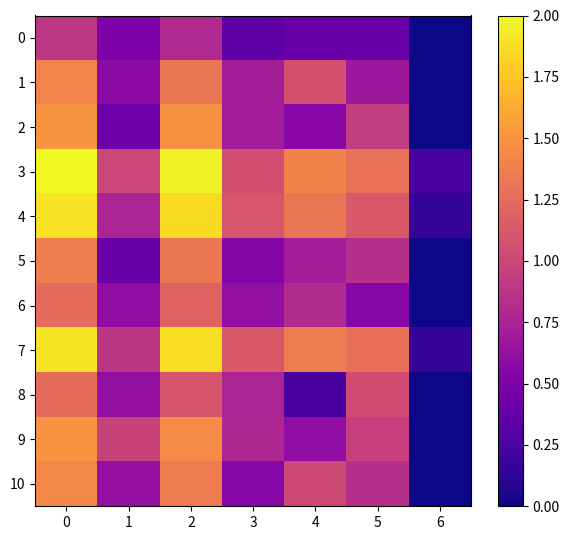

Count the number of categories in the chart.

7